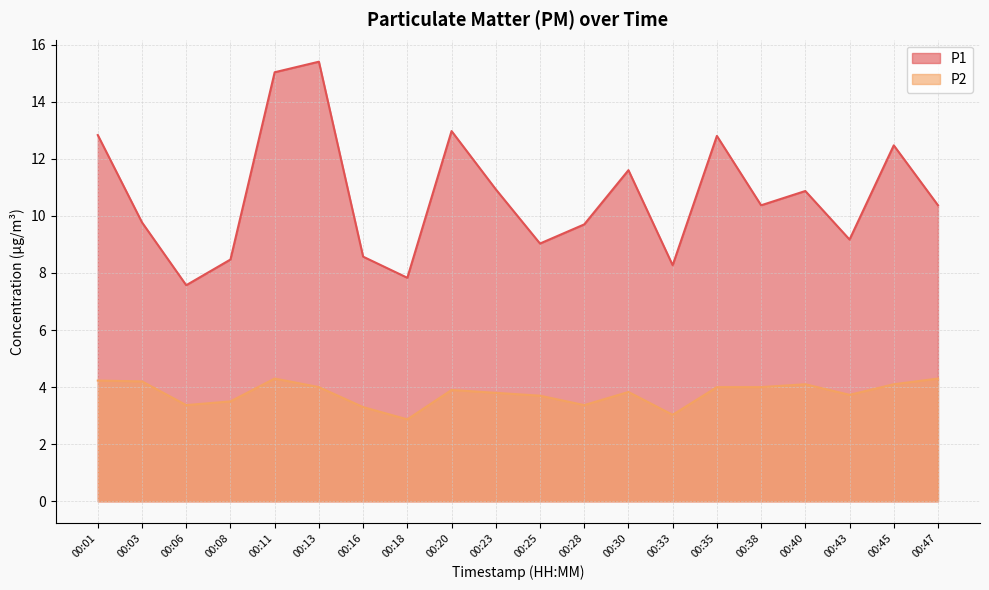

At how many categories does at least one series exceed 5?

20